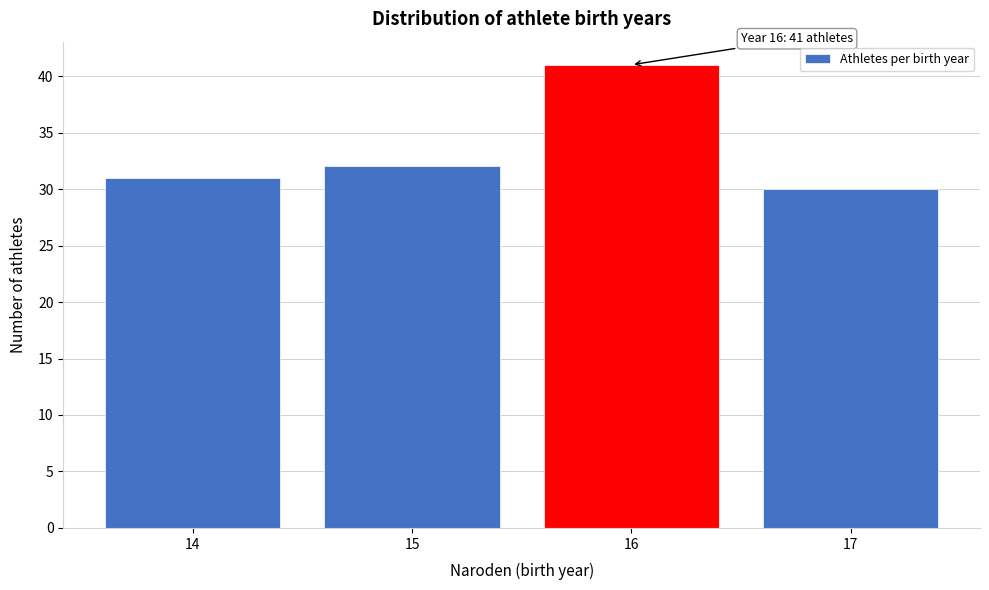

Reading right to left, what are all the values shown in this chart?

30	41	32	31